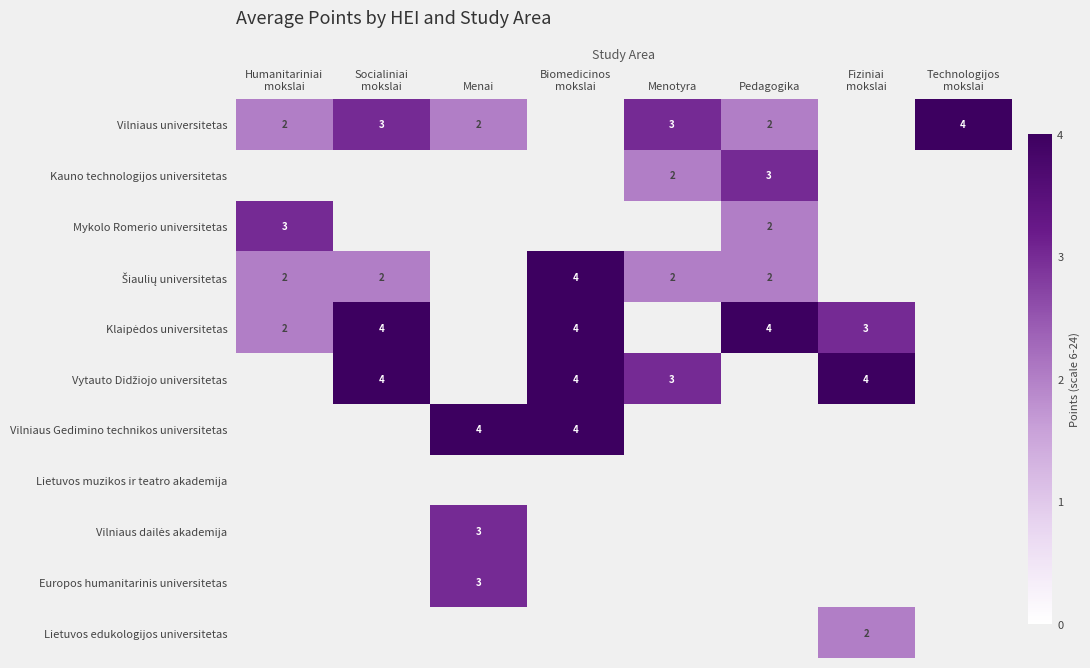

How many data points does each series have?

8